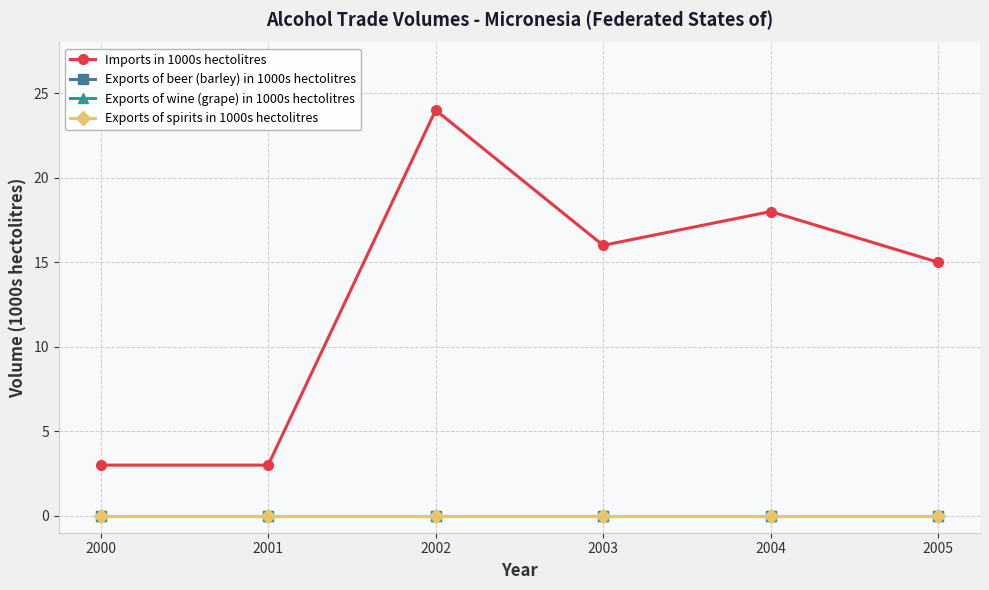

How many interior local valleys does the Imports in 1000s hectolitres series have?

1